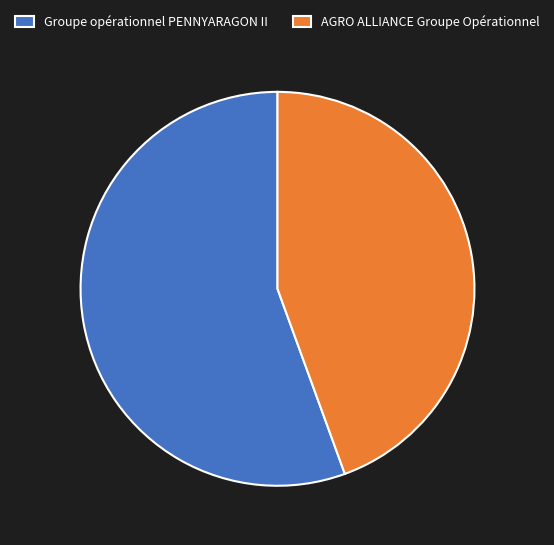

Which slice represents more than half of the pie?

Groupe opérationnel PENNYARAGON II